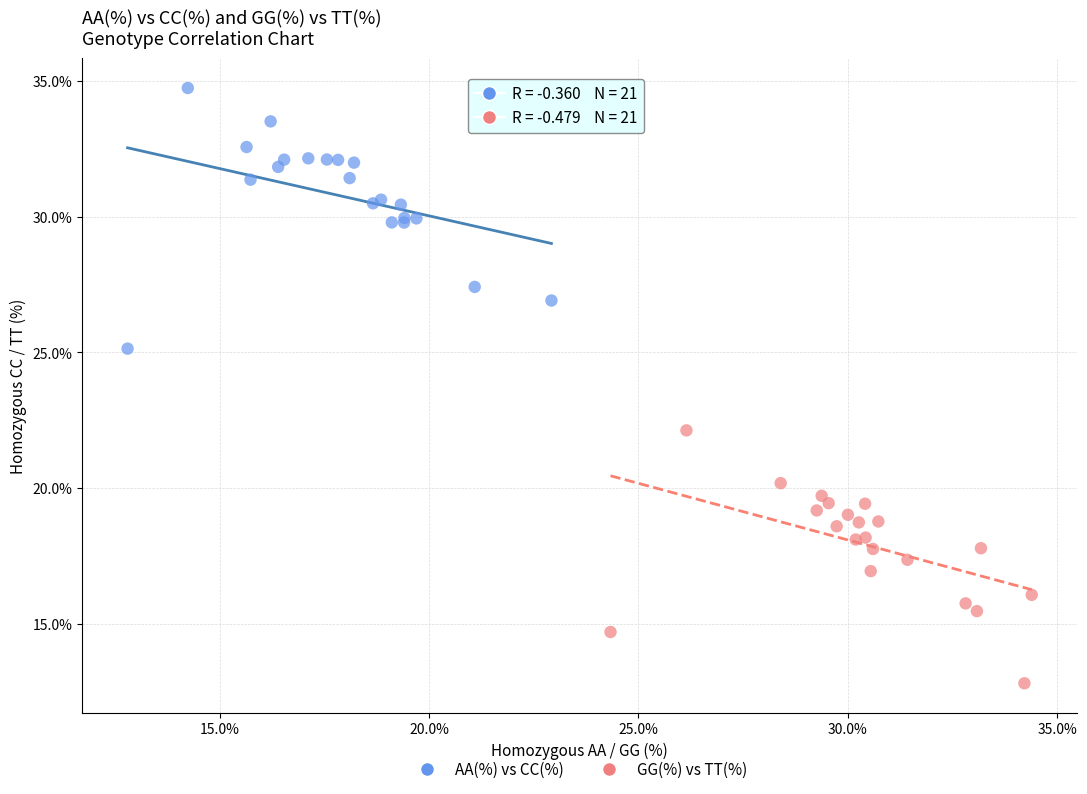

Which series contains the highest Y value?

AA(%) vs CC(%)